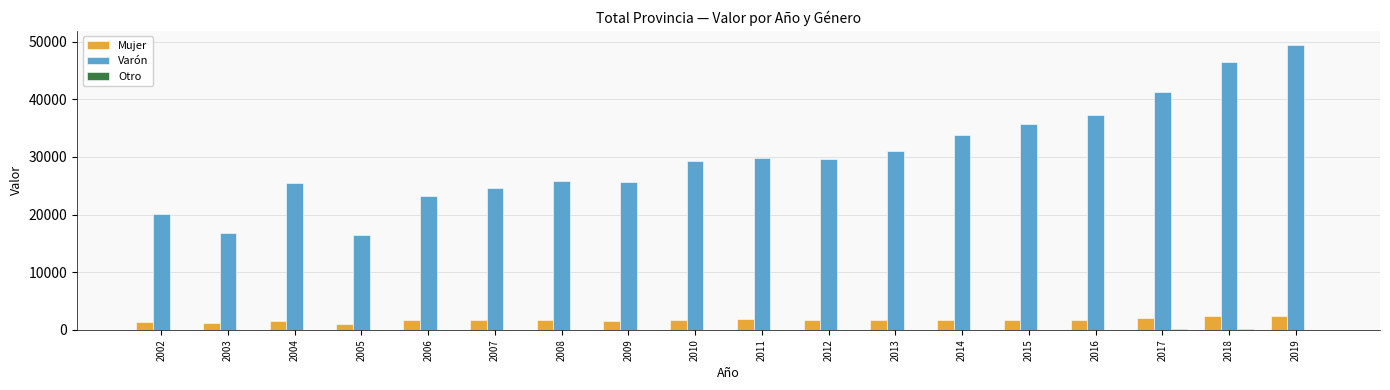

Which series has the largest total across all categories?

Varón